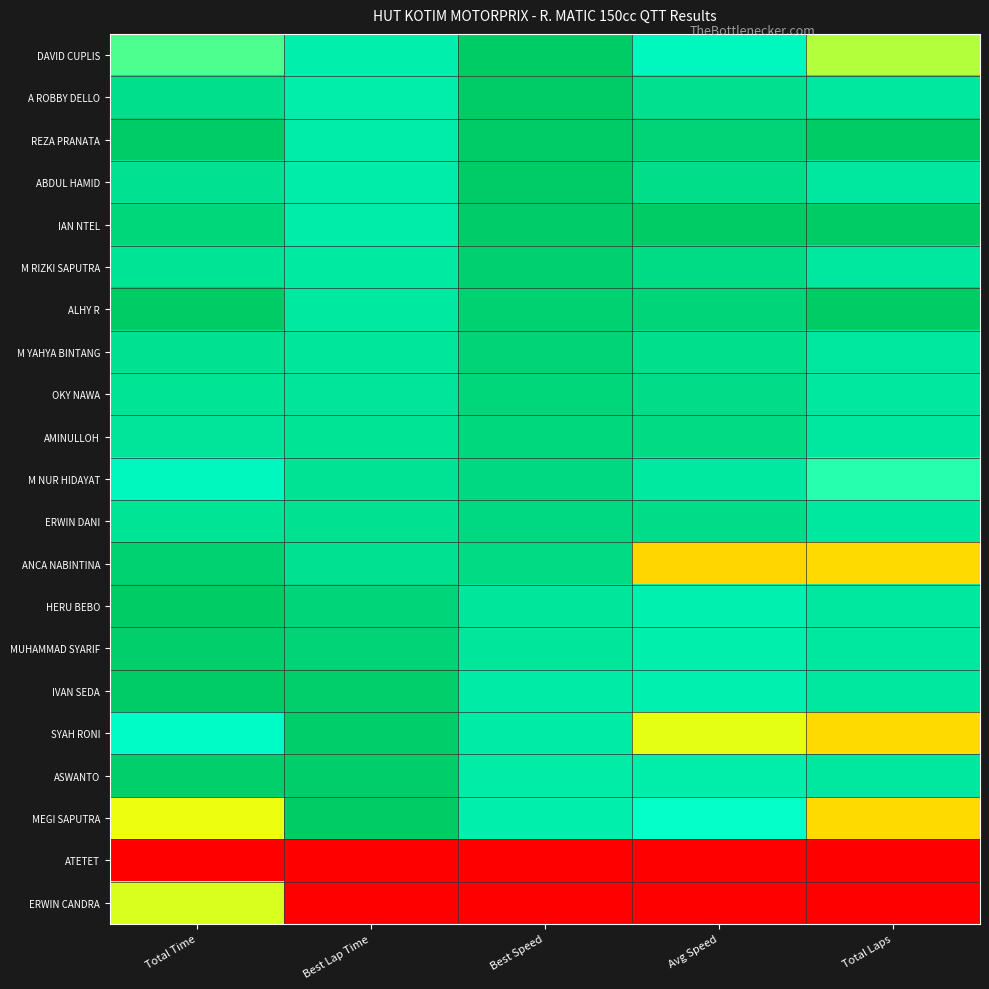

What is the greatest value displayed?

1.0